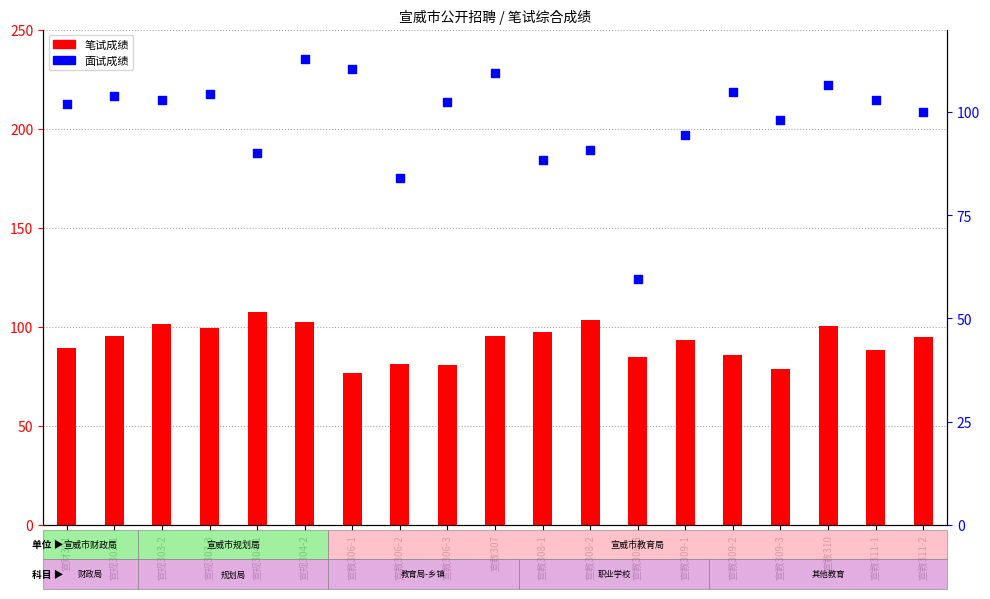

What is the total value across all series at 宣教308-1?

185.8